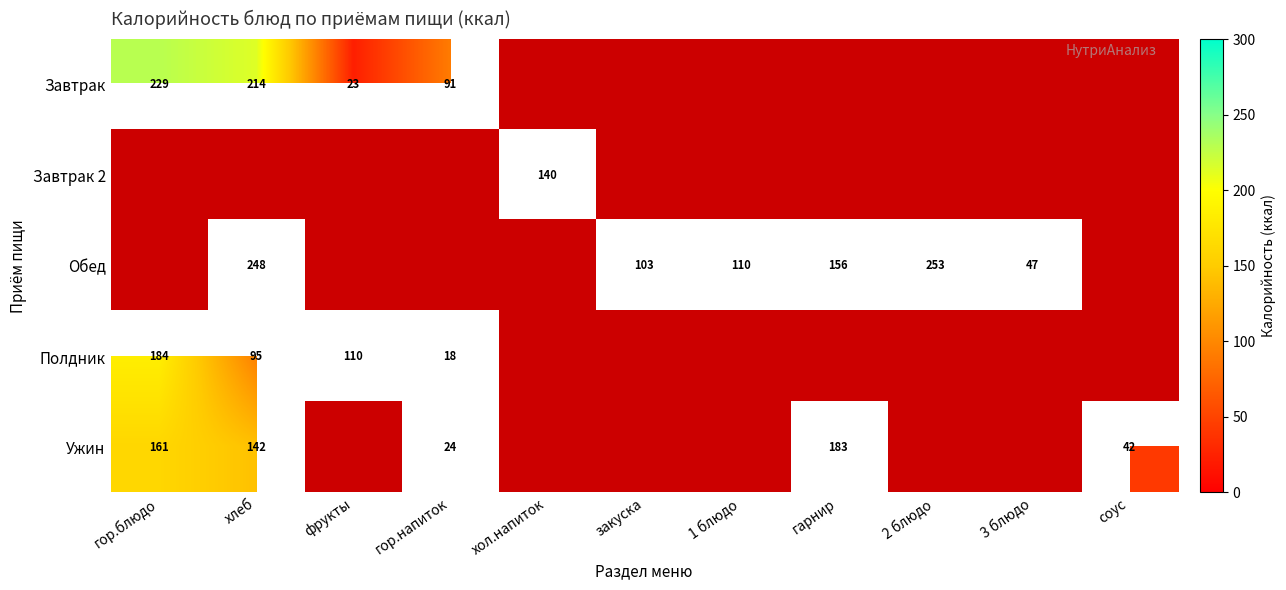

Rank the series by their maximum value, from highest to lowest.

Обед, Завтрак, Полдник, Ужин, Завтрак 2